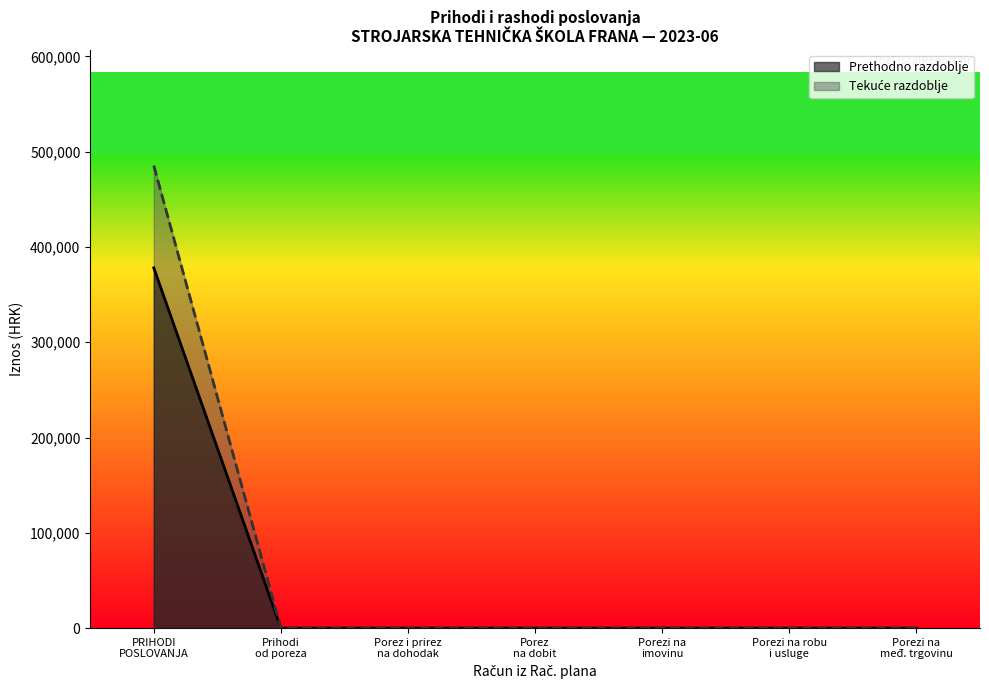

What is the maximum value shown in the chart?

485413.0